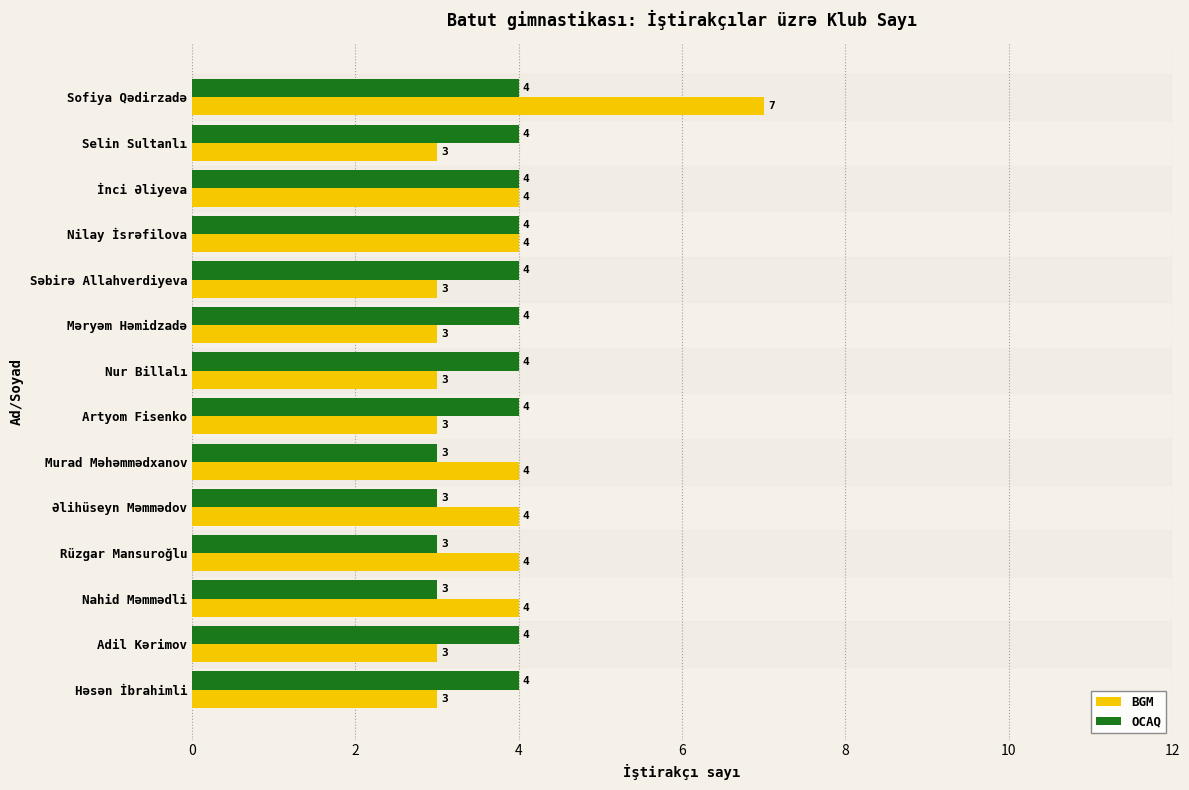

Which series has the widest spread of values?

BGM